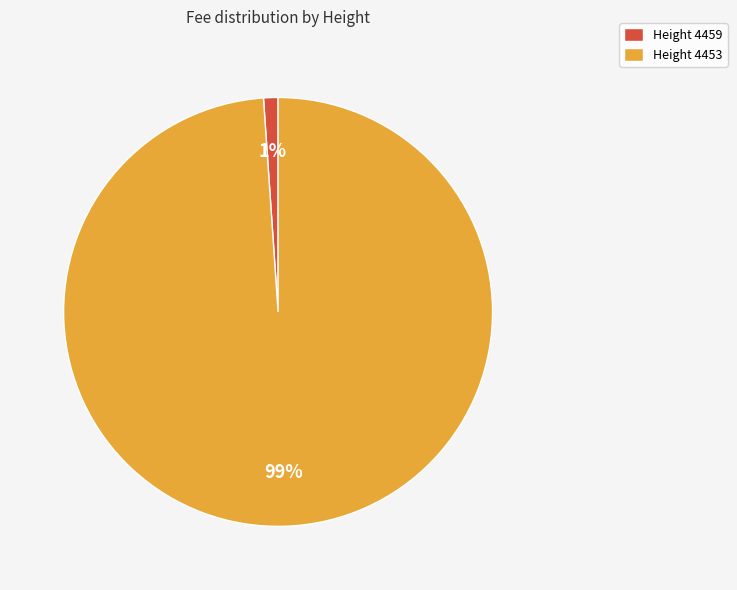

Which slice is the smallest?

Height 4459